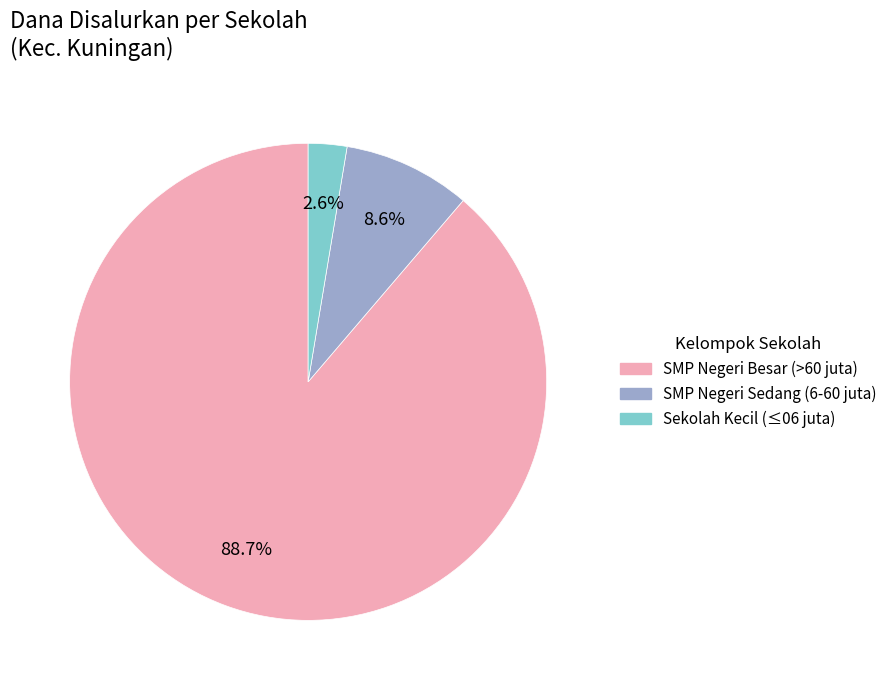

Combined, what portion of the pie is SMP Negeri Besar (>60 juta) and Sekolah Kecil (≤06 juta)?

91.4%